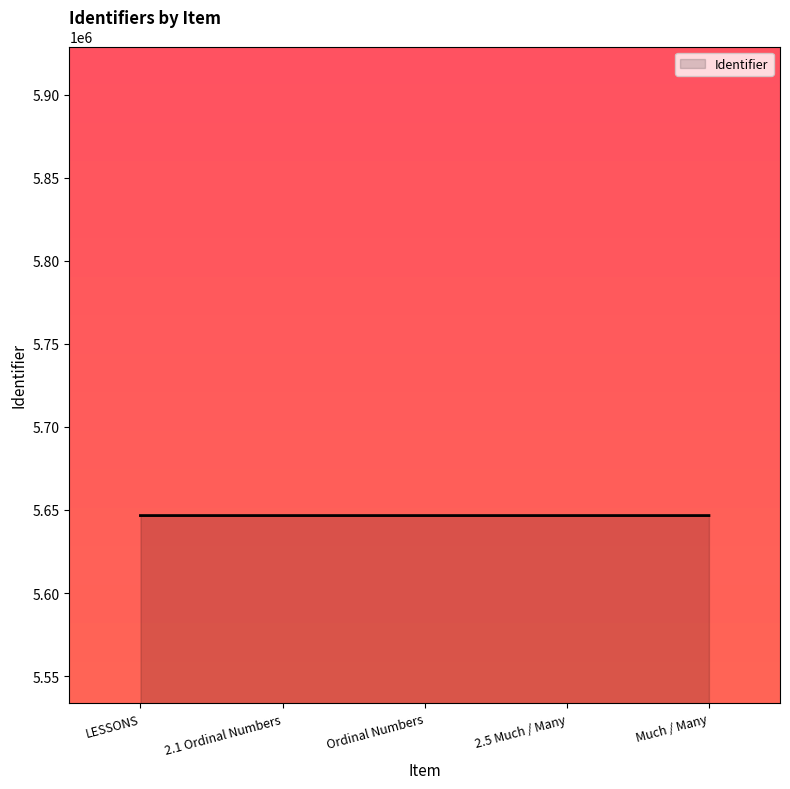

Approximately how many times larger is the value at 2.5 Much / Many compared to 2.1 Ordinal Numbers?

1.0